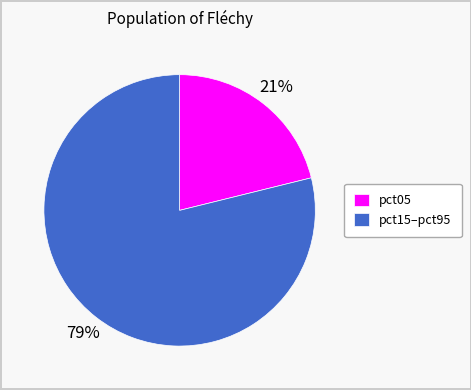

To the nearest percent, what portion does pct15–pct95 represent?

79%